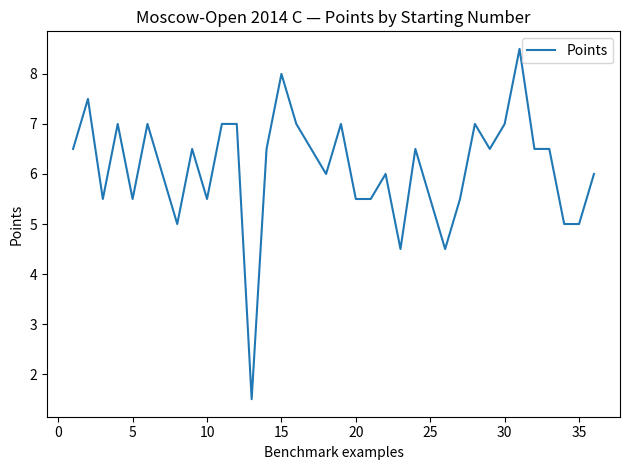

What is the minimum value shown in the chart?

1.5